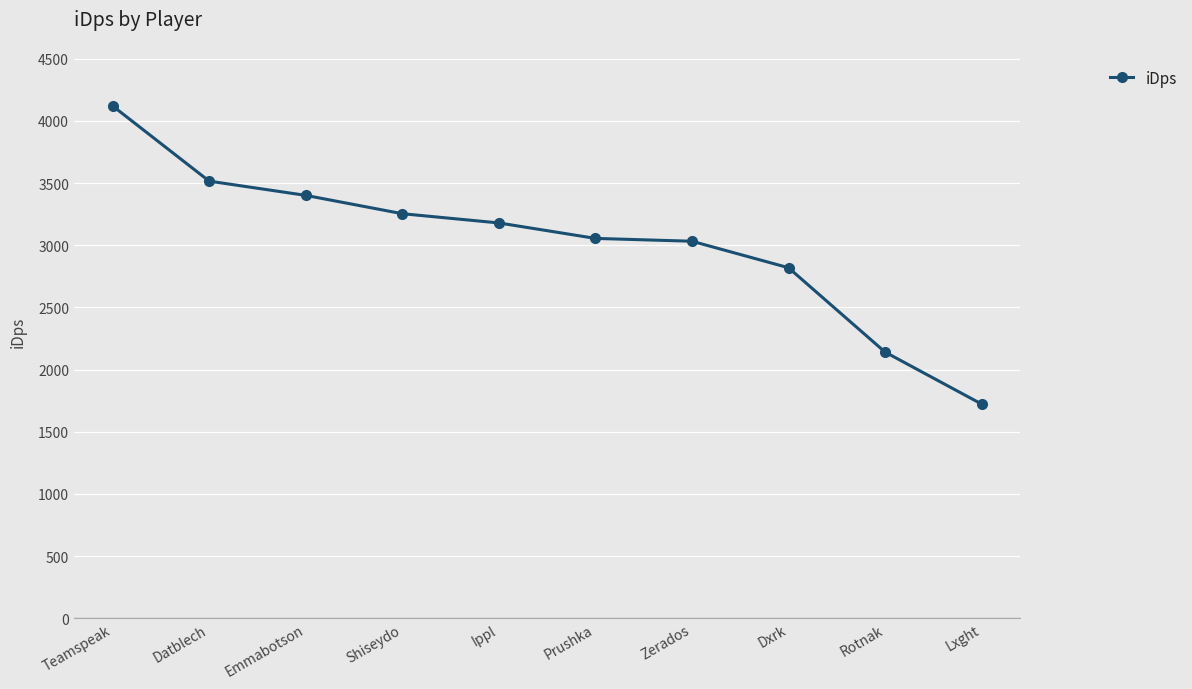

What is the ratio of the value at Datblech to the value at Teamspeak?

0.9